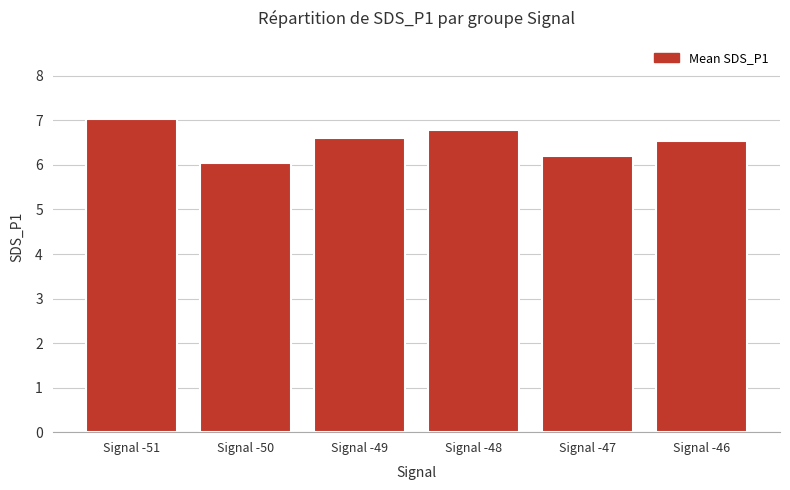

What is the value of the 3rd bar from the left?

6.6